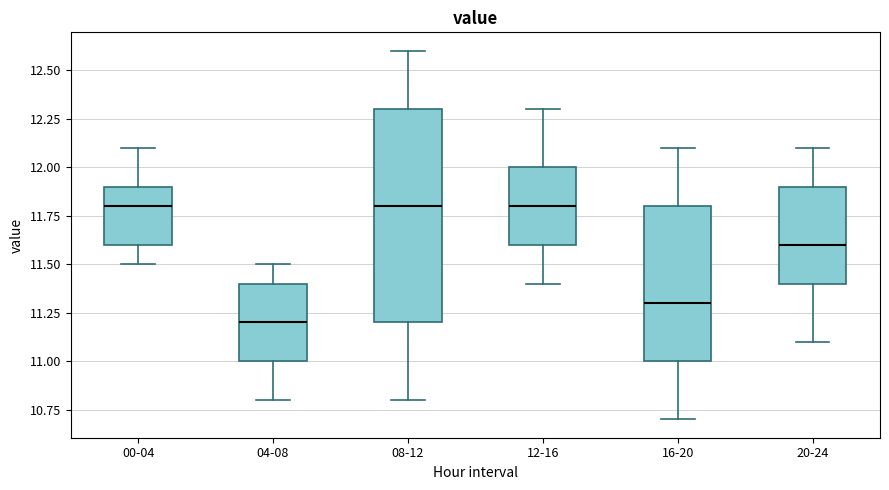

Reading left to right, transcribe this box plot: for each box, give where its median line is, the range the box spans, and where its two whiskers end, as read against the y-axis. The values are not printed on the chart, so give them approximately, as read against the axis.

00-04: median 11.8, box 11.6 to 11.9, whiskers 11.5 to 12.1
04-08: median 11.2, box 11.0 to 11.4, whiskers 10.8 to 11.5
08-12: median 11.8, box 11.2 to 12.3, whiskers 10.8 to 12.6
12-16: median 11.8, box 11.6 to 12.0, whiskers 11.4 to 12.3
16-20: median 11.3, box 11.0 to 11.8, whiskers 10.7 to 12.1
20-24: median 11.6, box 11.4 to 11.9, whiskers 11.1 to 12.1